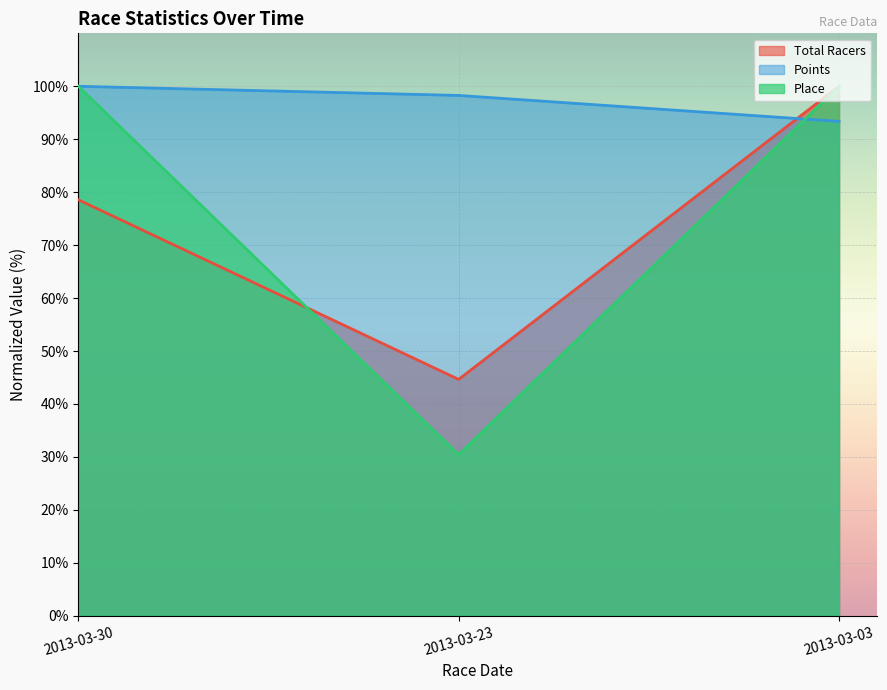

Reading right to left, list all the values displayed in this chart.

Total Racers: 2013-03-03=100.0	2013-03-23=44.6	2013-03-30=78.6
Points: 2013-03-03=93.4	2013-03-23=98.3	2013-03-30=100.0
Place: 2013-03-03=100.0	2013-03-23=30.4	2013-03-30=100.0